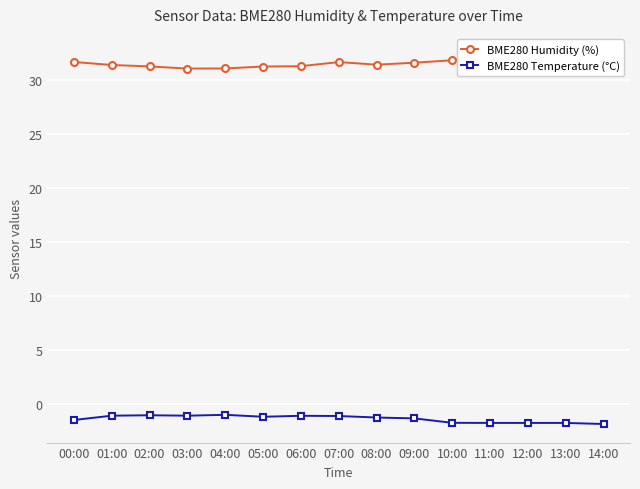

How many interior local peaks does the BME280 Temperature (°C) series have?

3